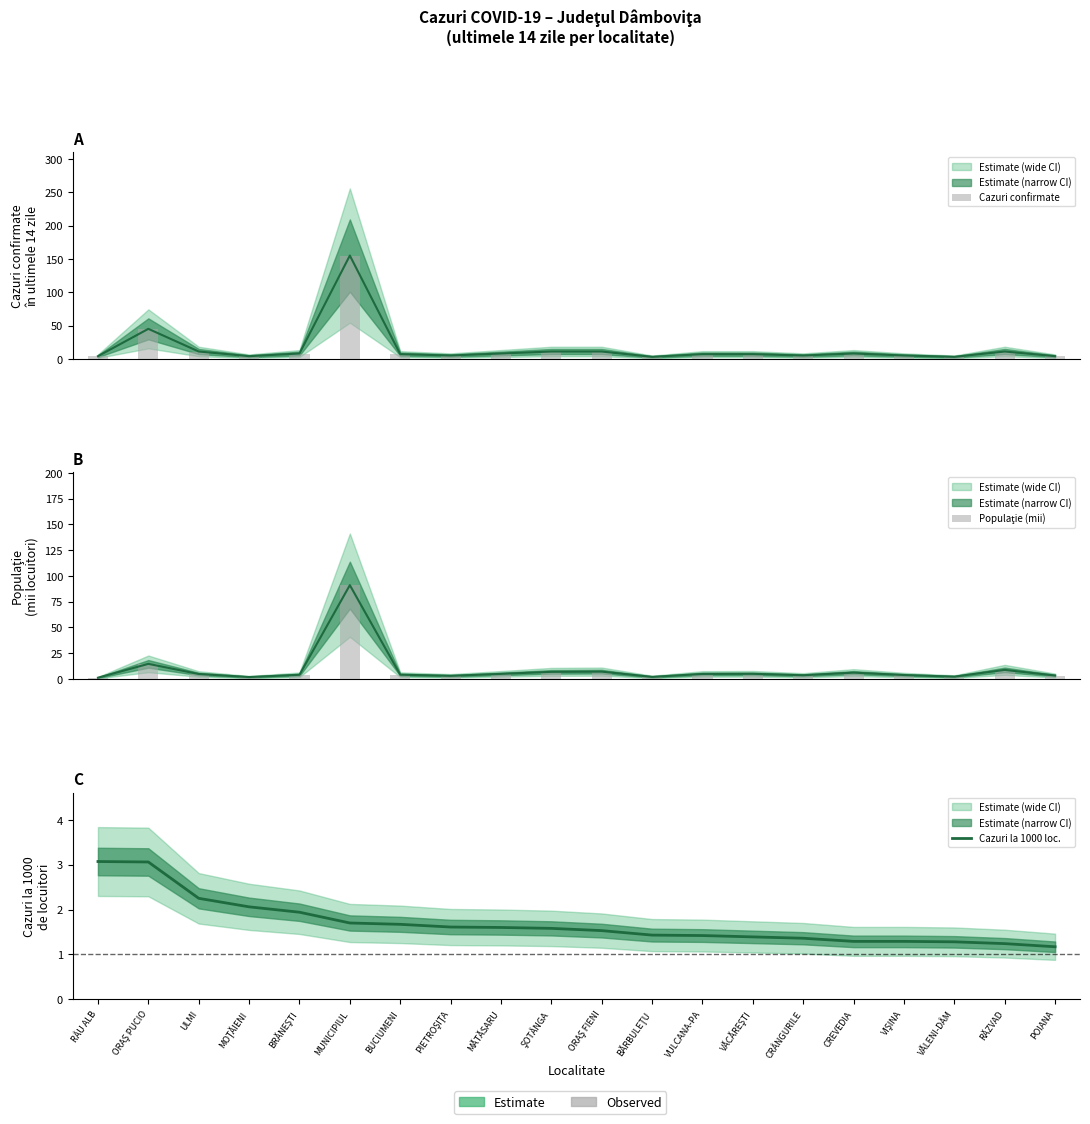

What is the difference between the maximum and second lowest values in the Cazuri la 1000 loc. series?

1.8